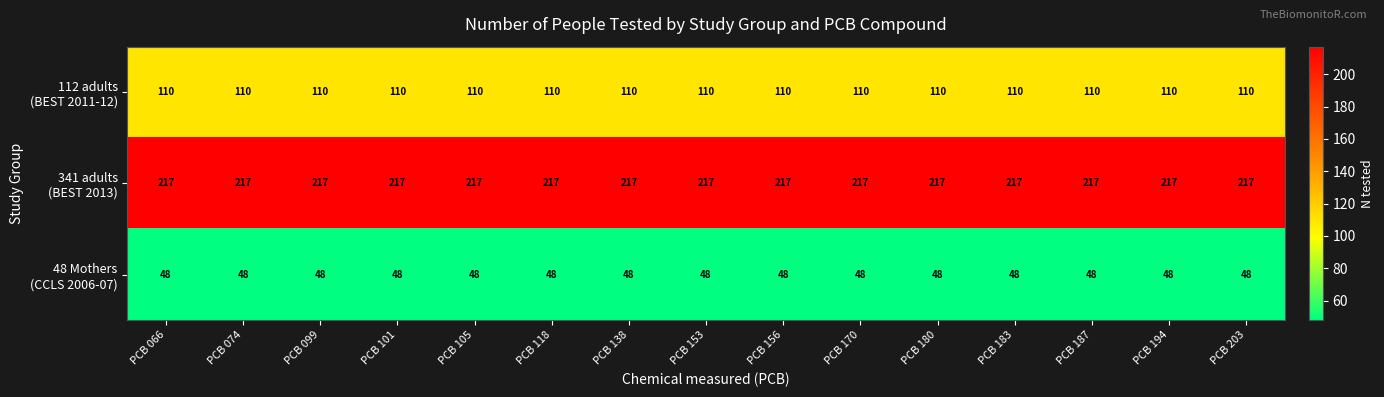

What is the maximum value shown in the chart?

217